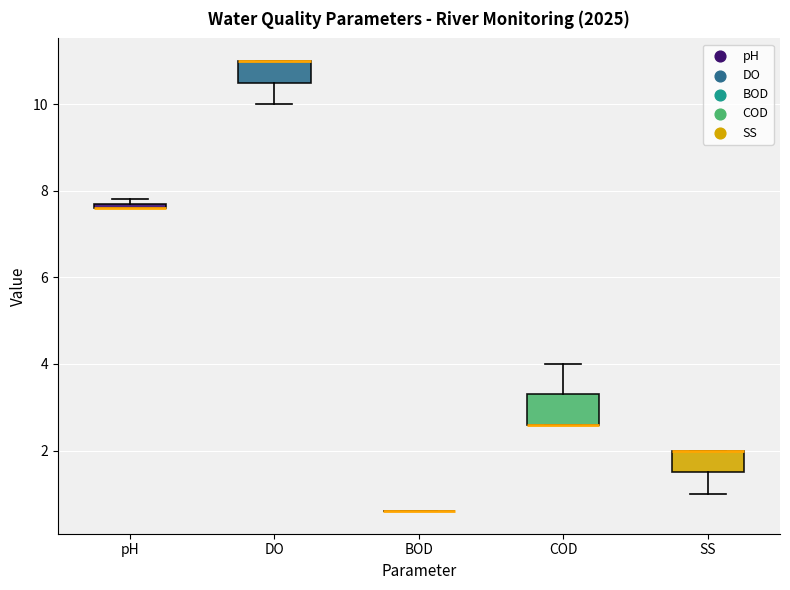

Where does the lower whisker of the box for SS end on the y-axis? The values are not printed on the chart, so give them approximately, as read against the axis.

1.0